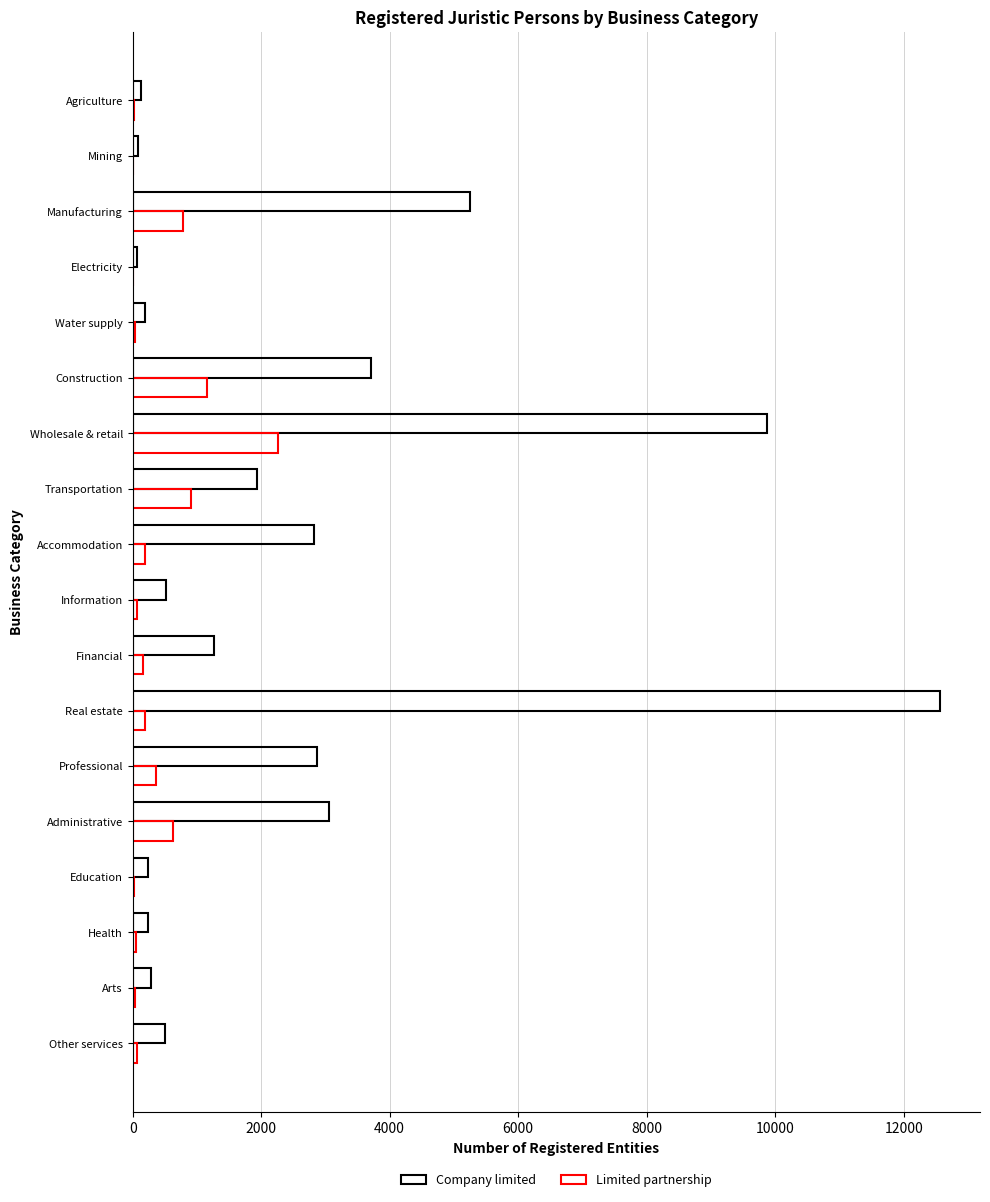

What is the difference between the maximum and second lowest values in the Limited partnership series?

2247